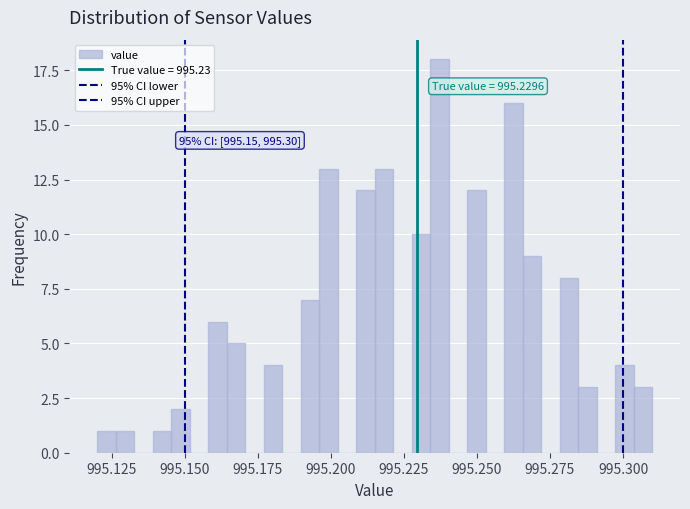

Read against the x-axis, roughly where is the centre of the tallest bar?

995.235